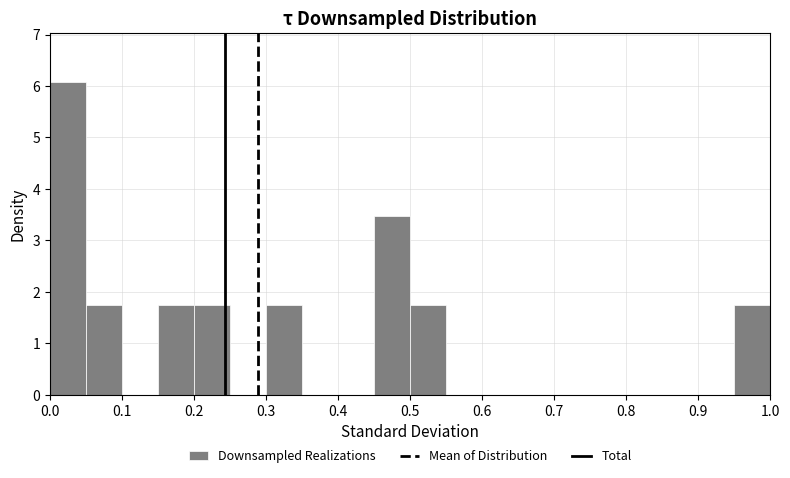

Over which range of the x-axis is the bar tallest?

0.00 to 0.05